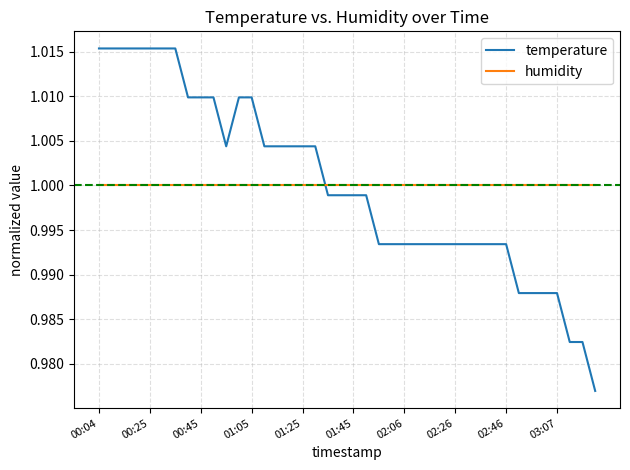

How many intersections are there between temperature and humidity?

1